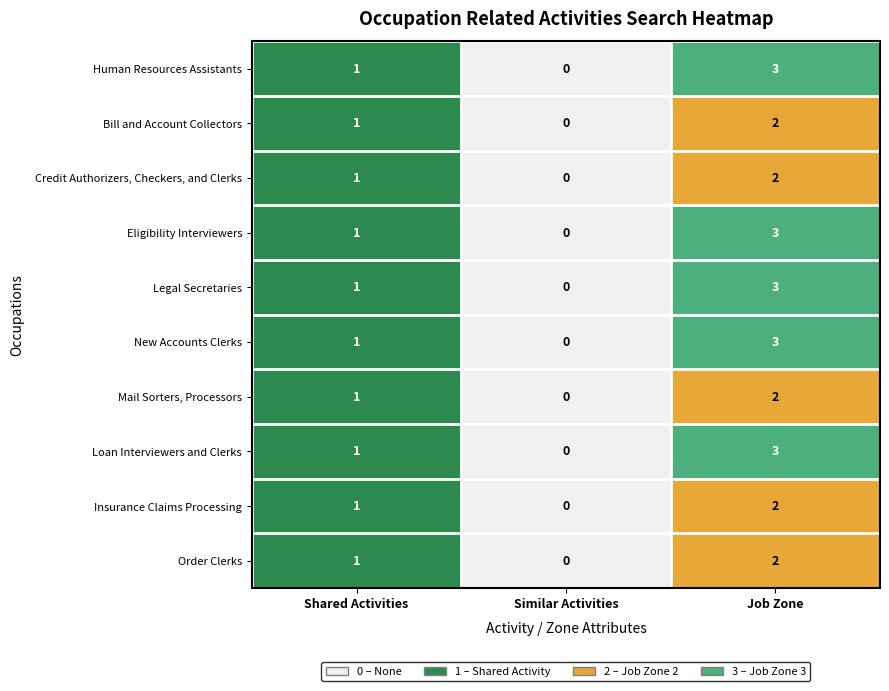

Which category has the lowest value across all series?

Similar Activities